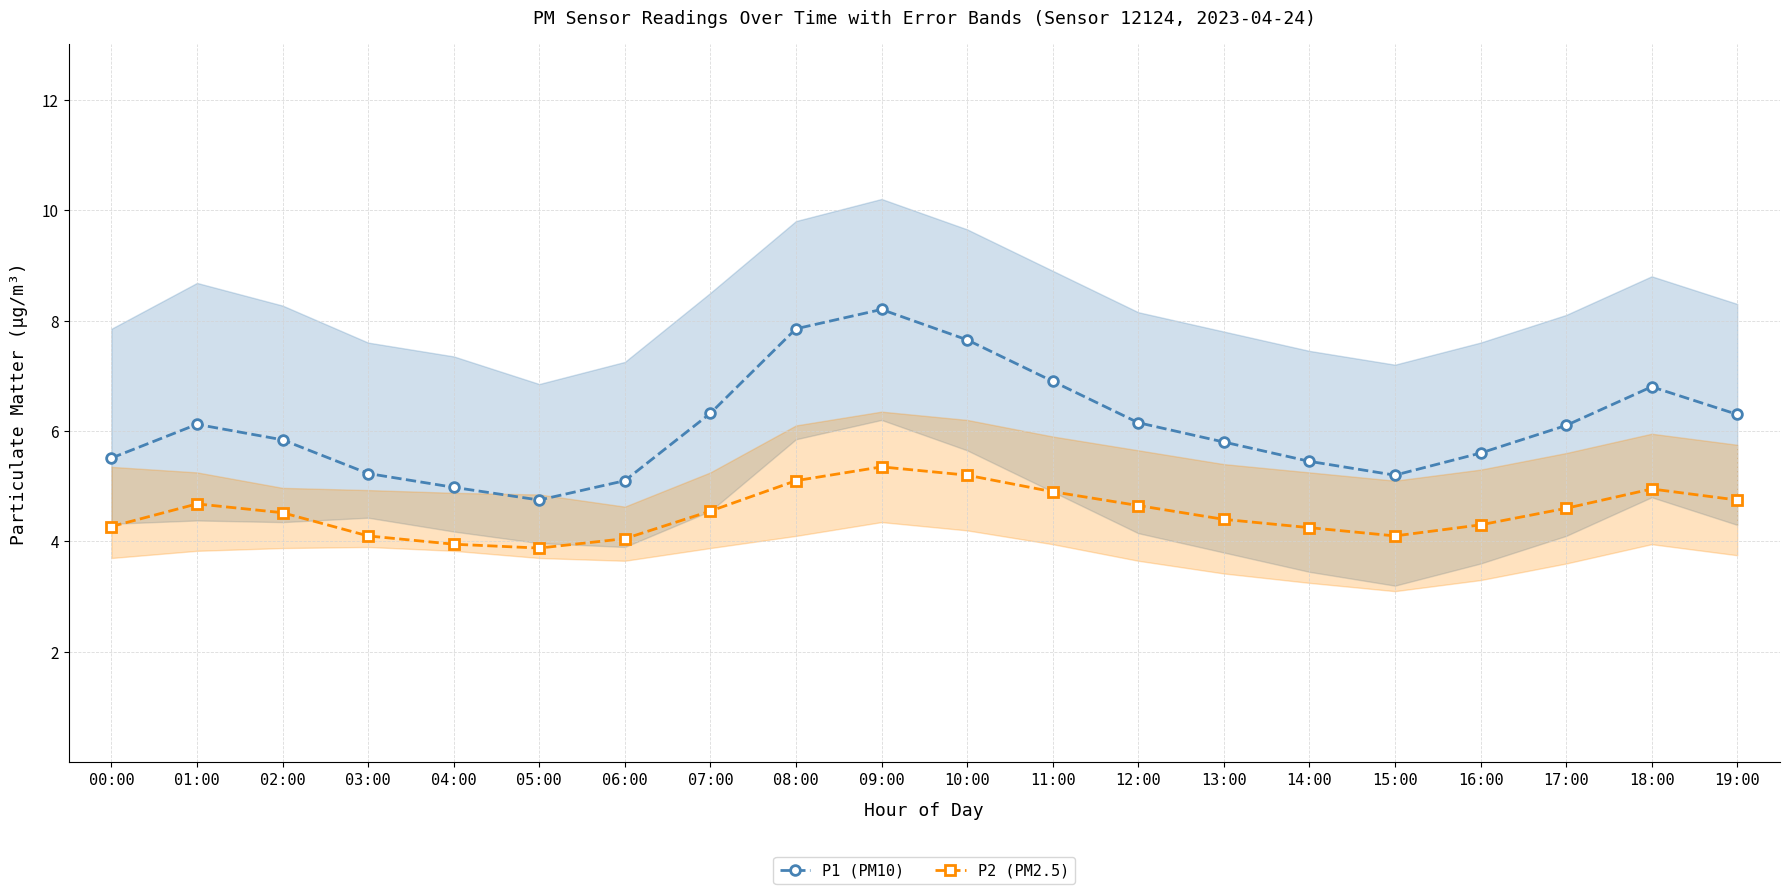

What is the total value across all series at 15:00?

9.3